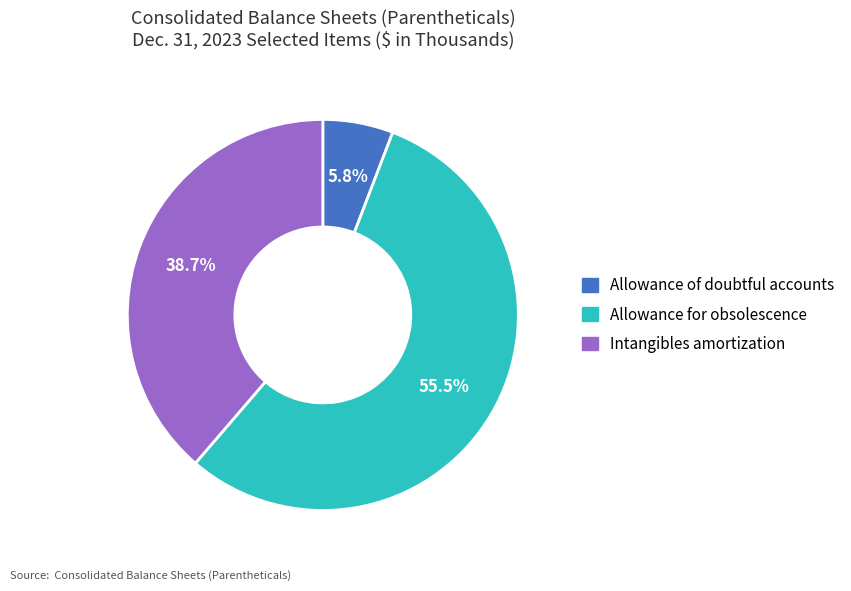

To the nearest percent, what is the combined percentage of Allowance of doubtful accounts and Allowance for obsolescence?

61%